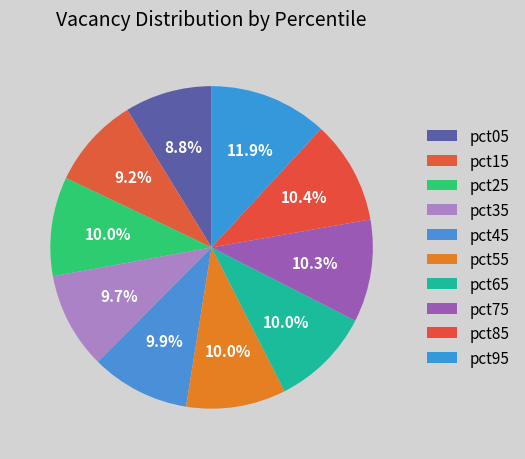

To the nearest percent, what is the average slice percentage?

10%